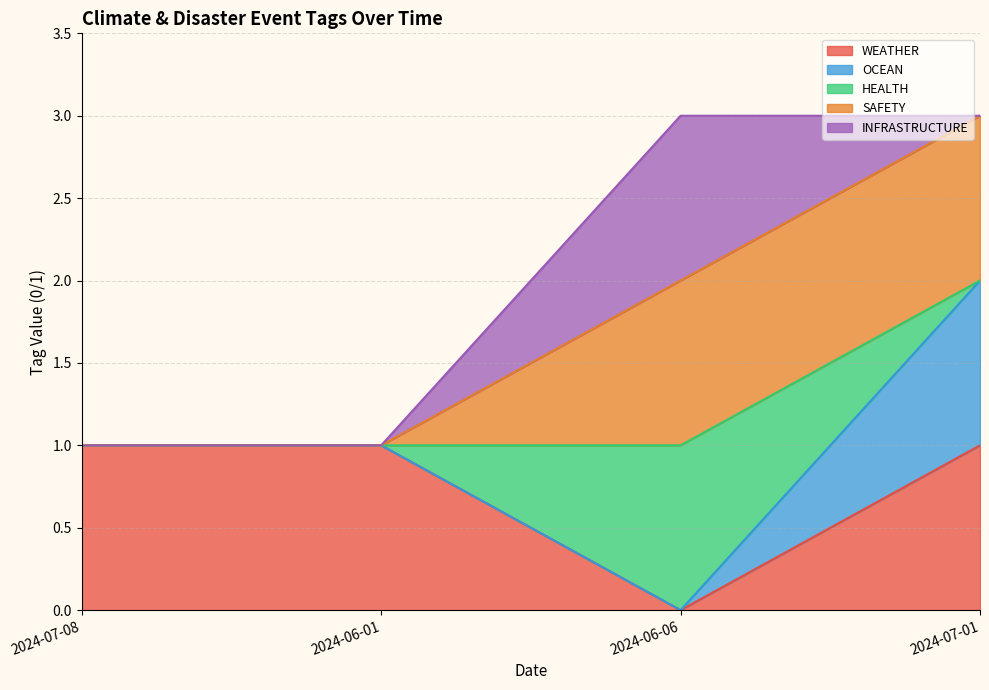

What is the spread (max minus min) of values at 2024-06-06?

3